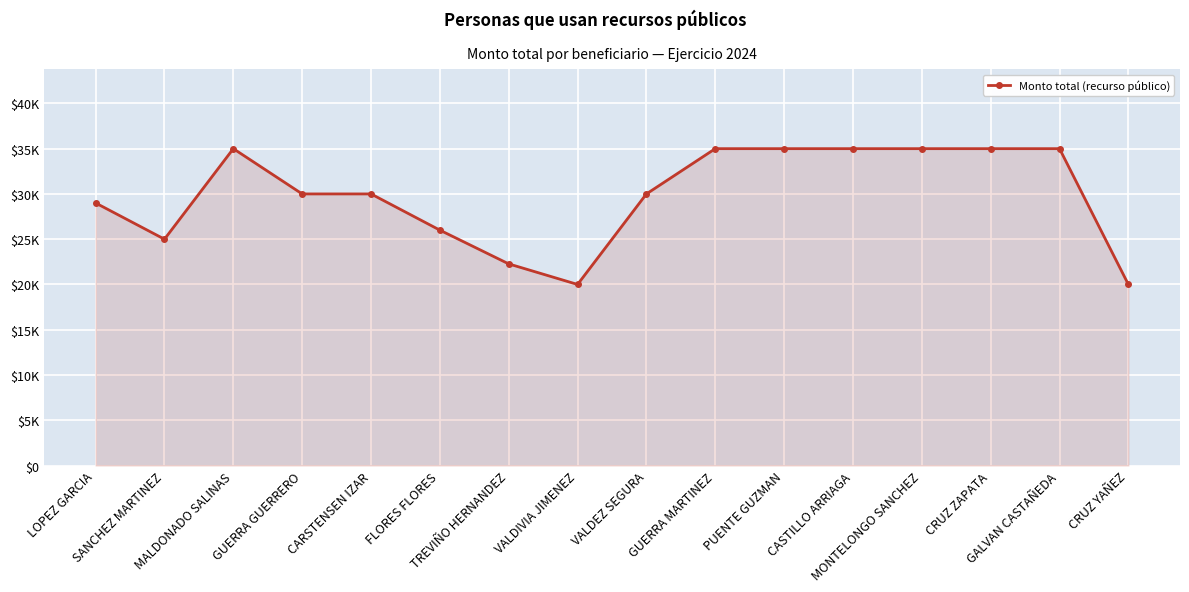

What is the label of the 11th point from the right?

FLORES FLORES